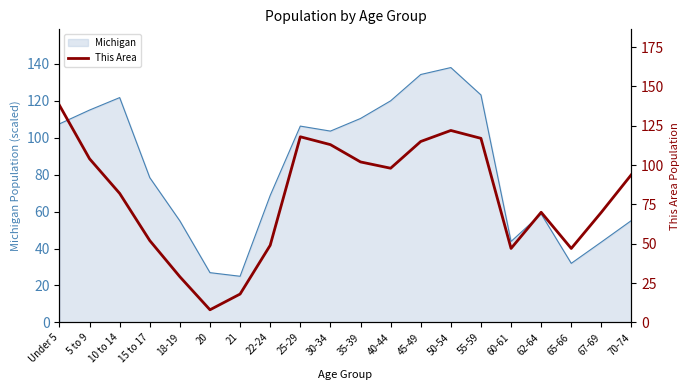

Reading left to right, transcribe all the data shown in this chart.

Under 5=138	5 to 9=104	10 to 14=82	15 to 17=52	18-19=29	20=8	21=18	22-24=49	25-29=118	30-34=113	35-39=102	40-44=98	45-49=115	50-54=122	55-59=117	60-61=47	62-64=70	65-66=47	67-69=70	70-74=94